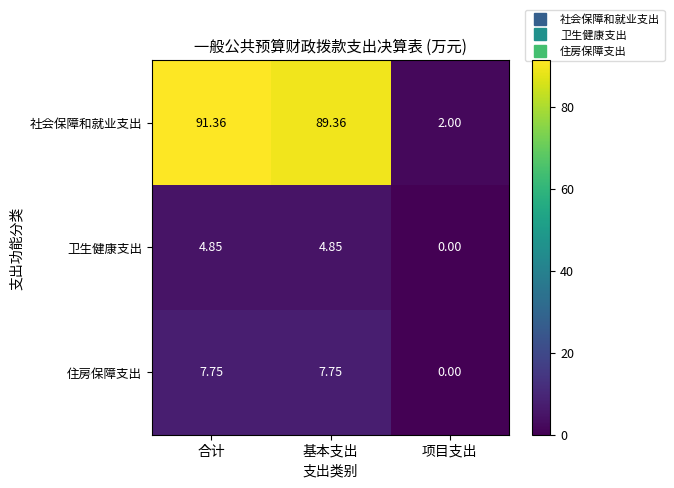

At which category does the chart reach its minimum across all series?

项目支出